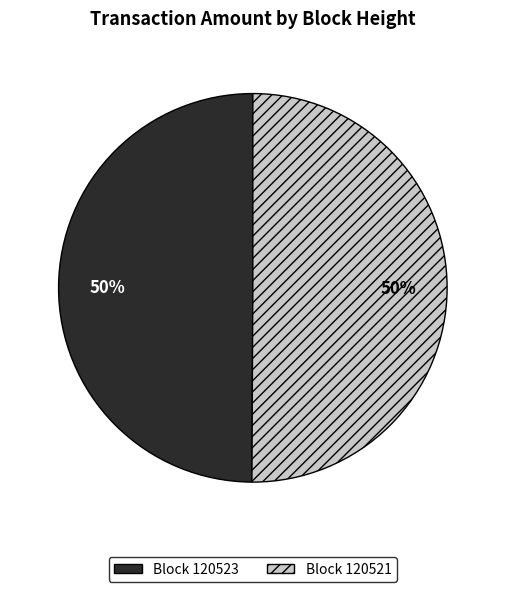

To the nearest percent, what is the average slice percentage?

50%